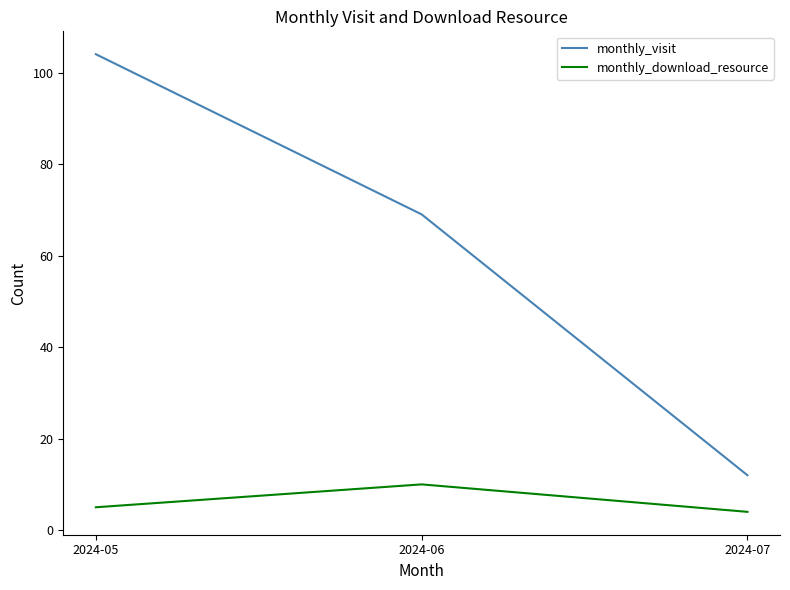

Does the chart display data point markers on the line(s)?

No